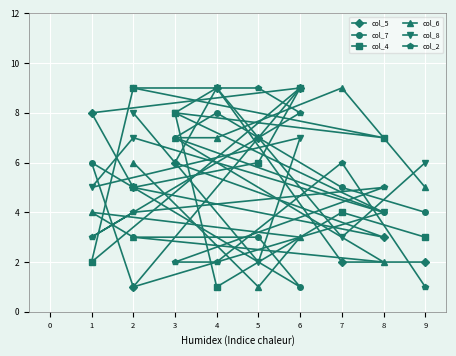

What are all the series names shown in the legend?

col_5, col_7, col_4, col_6, col_8, col_2